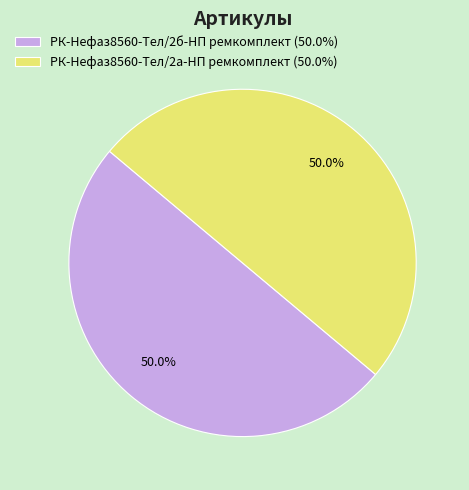

True or false: РК-Нефаз8560-Тел/2б-НП ремкомплект accounts for 61% of the total.

False